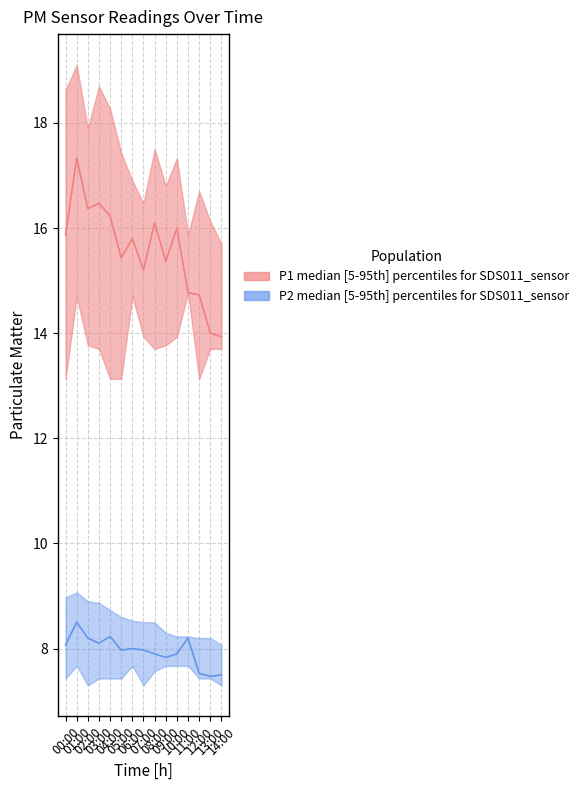

What value does the P2_median series have at 13:00?

7.5